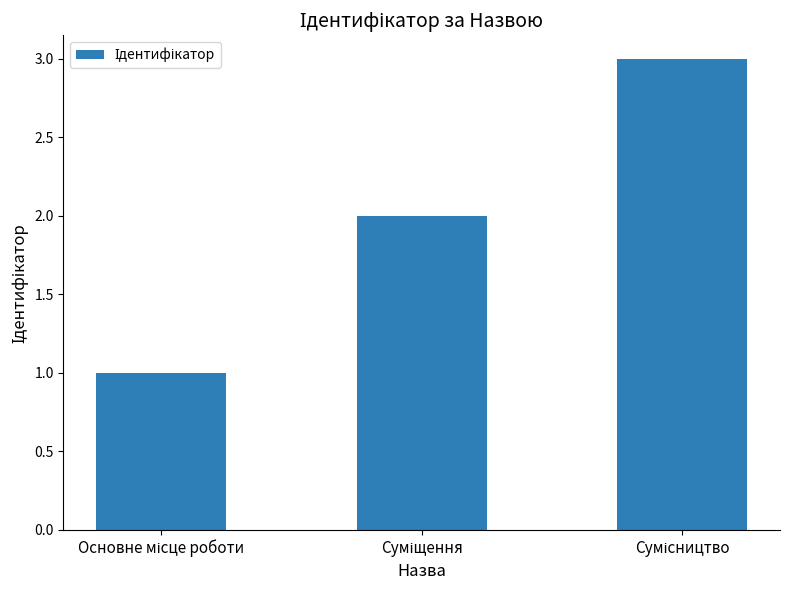

What is the sum of all values?

6